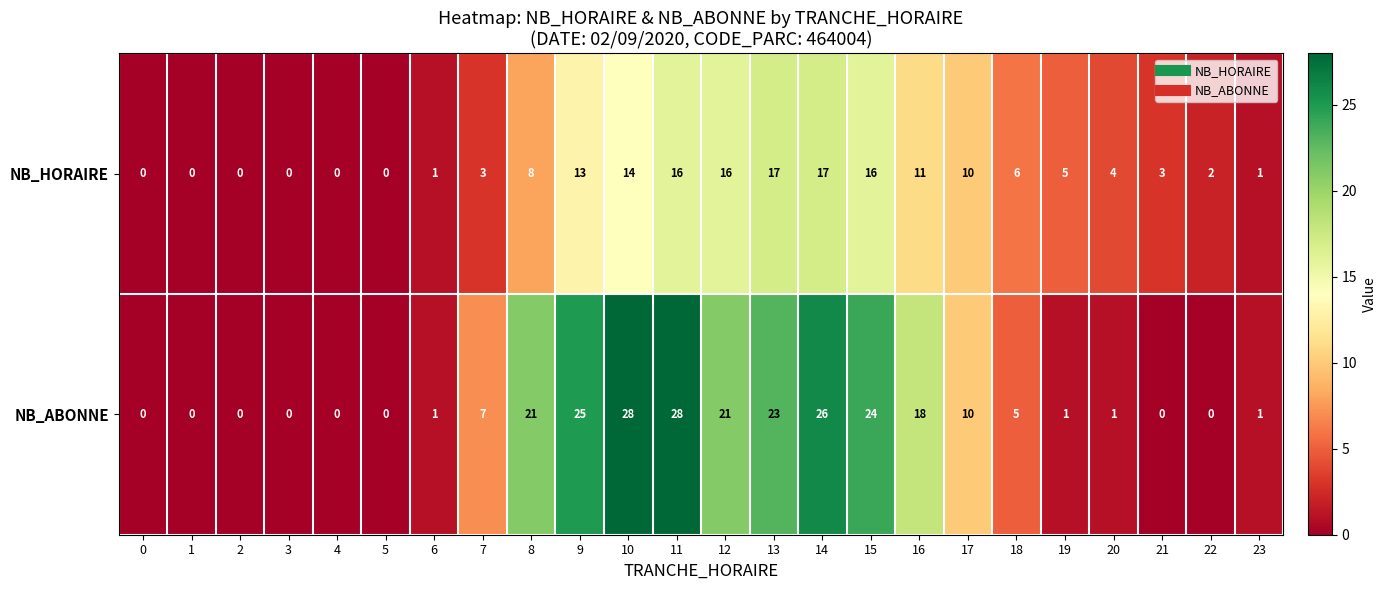

Rank the series by their maximum value, from highest to lowest.

NB_ABONNE, NB_HORAIRE